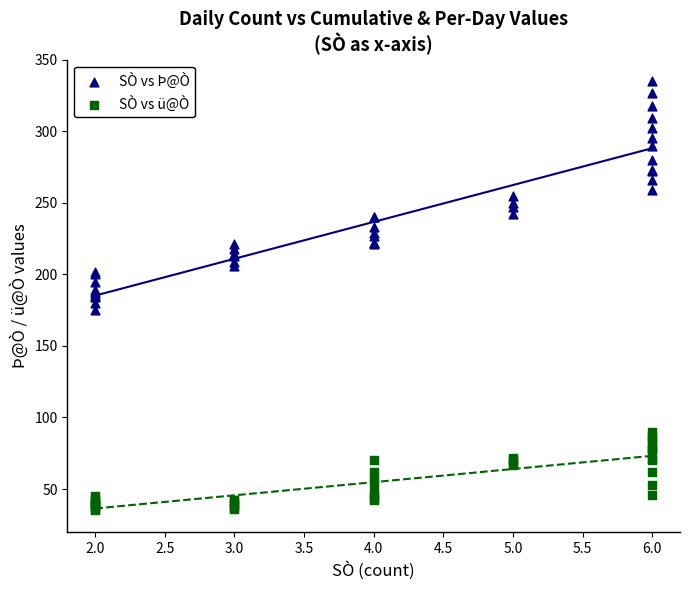

Which series reaches the maximum Y coordinate?

SÒ vs Þ@Ò